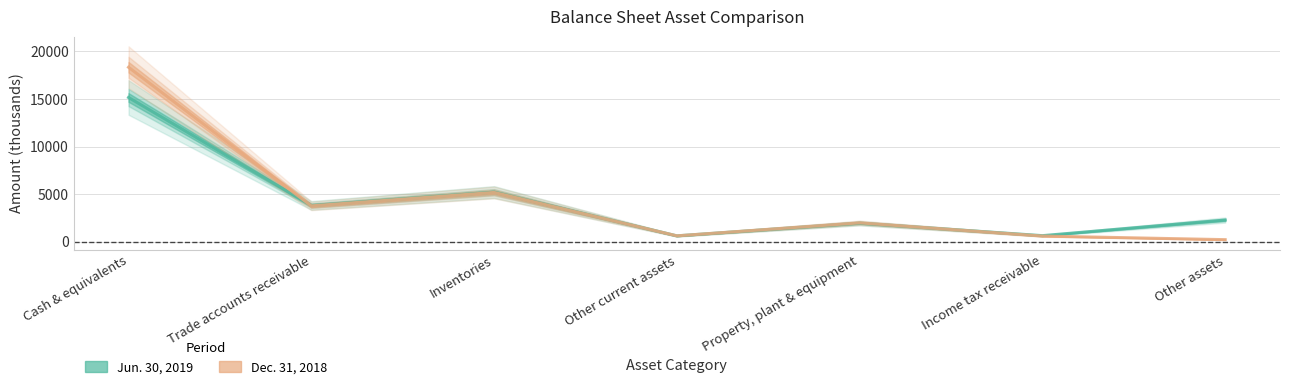

What is the label of the 2nd point from the left?

Trade accounts receivable